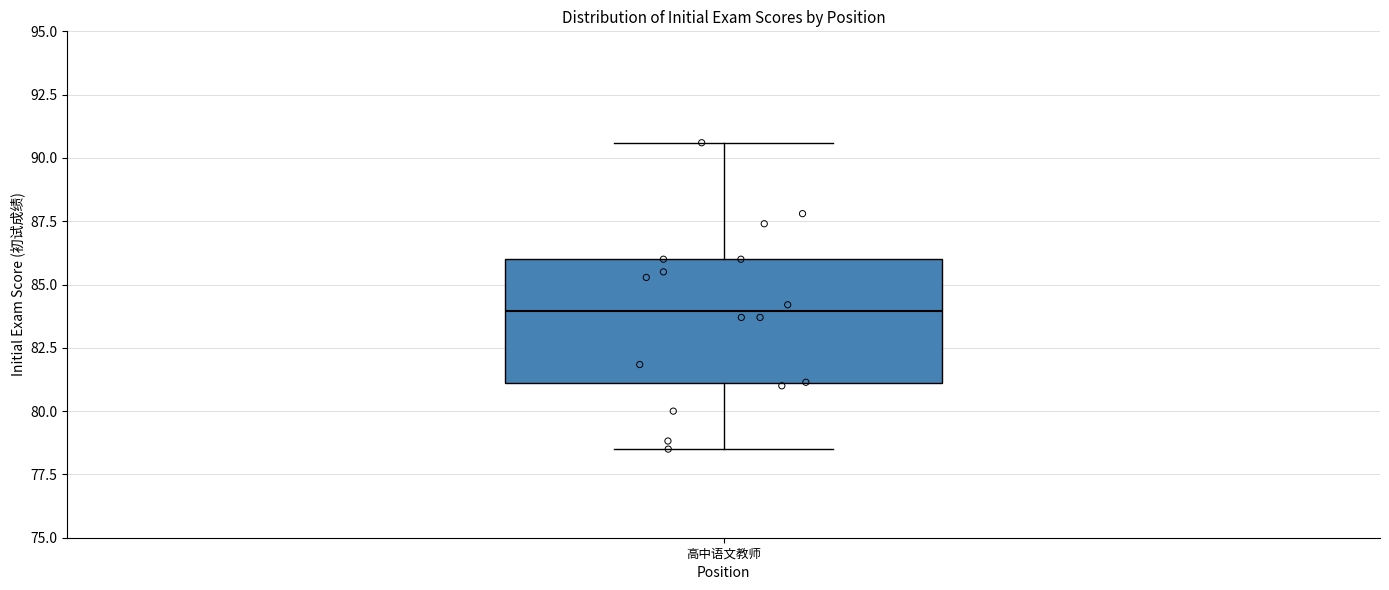

Where does the upper whisker of the box for 高中语文教师 end on the y-axis? The values are not printed on the chart, so give them approximately, as read against the axis.

90.5